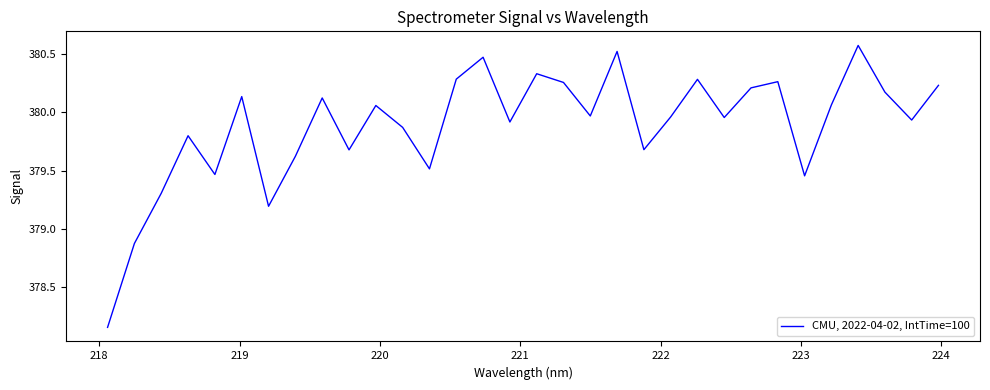

What is the maximum value shown in the chart?

380.6